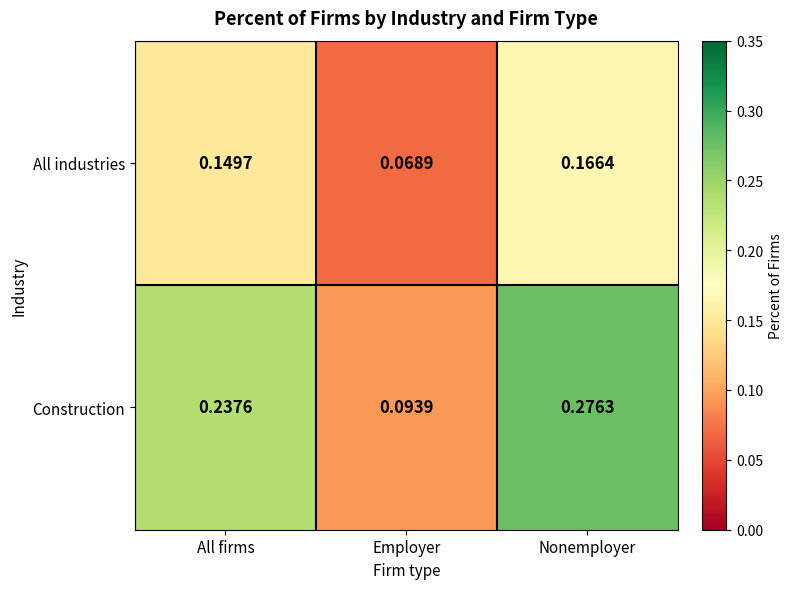

Which series has the widest spread of values?

Construction